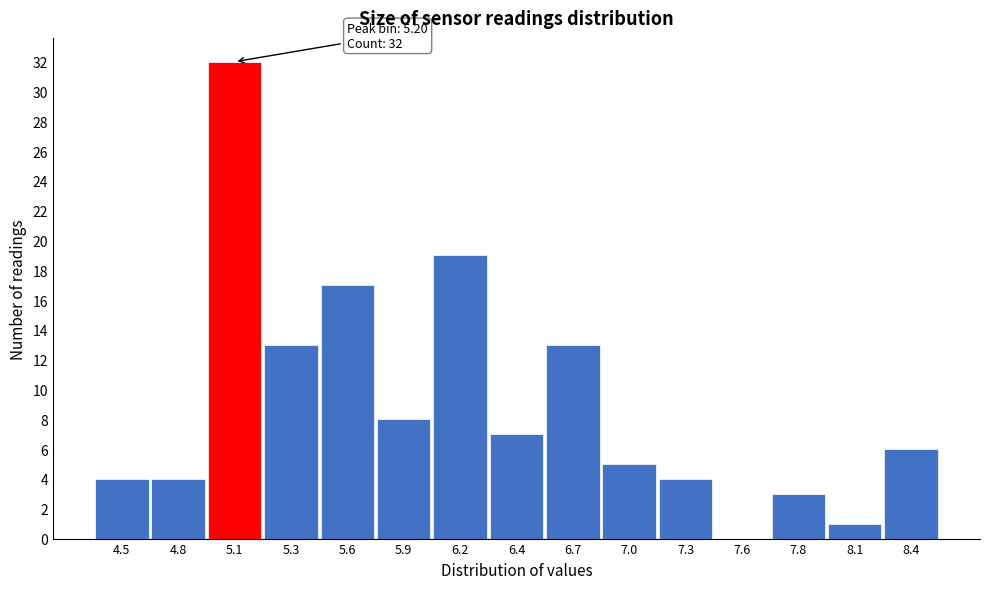

Reading left to right, extract all data points from this chart.

4.5=4	4.8=4	5.1=32	5.3=13	5.6=17	5.9=8	6.2=19	6.4=7	6.7=13	7.0=5	7.3=4	7.6=0	7.8=3	8.1=1	8.4=6